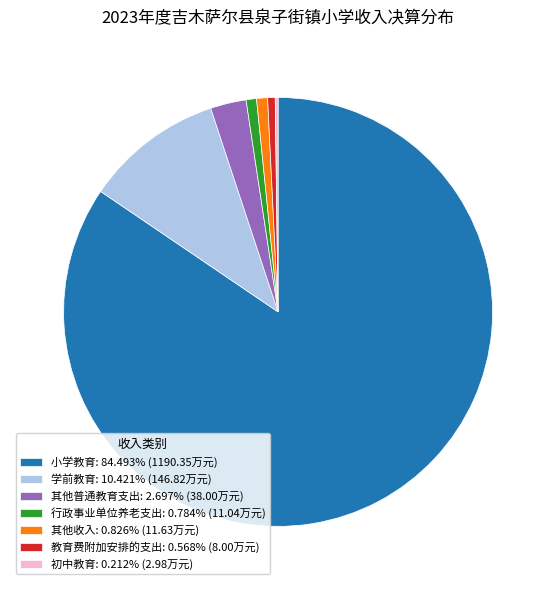

What is the largest slice in the pie chart?

小学教育